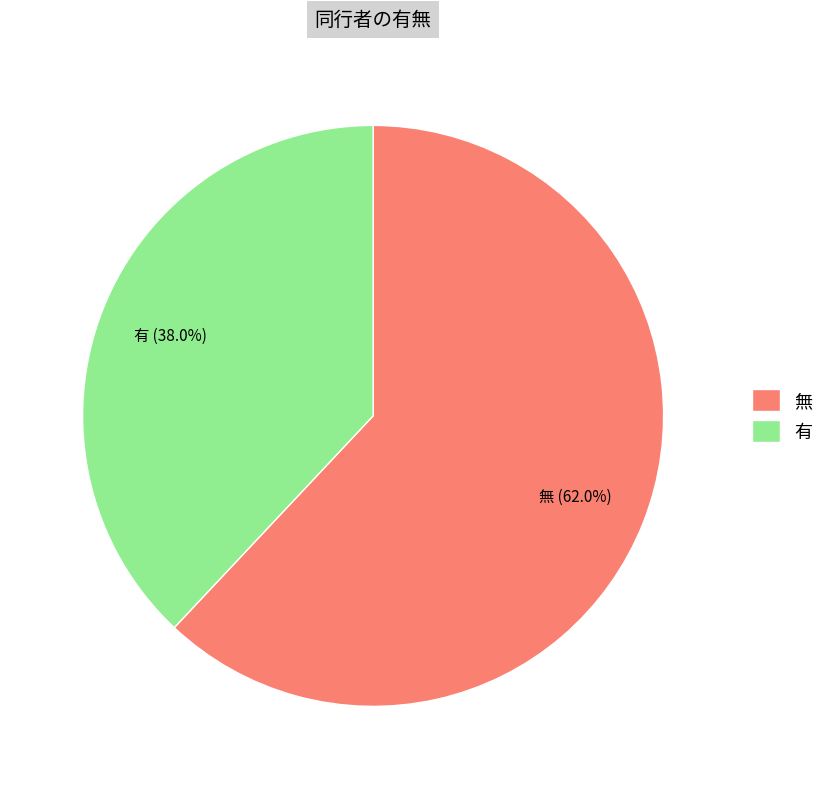

To the nearest percent, what is the difference between the largest and smallest slice percentages?

24%